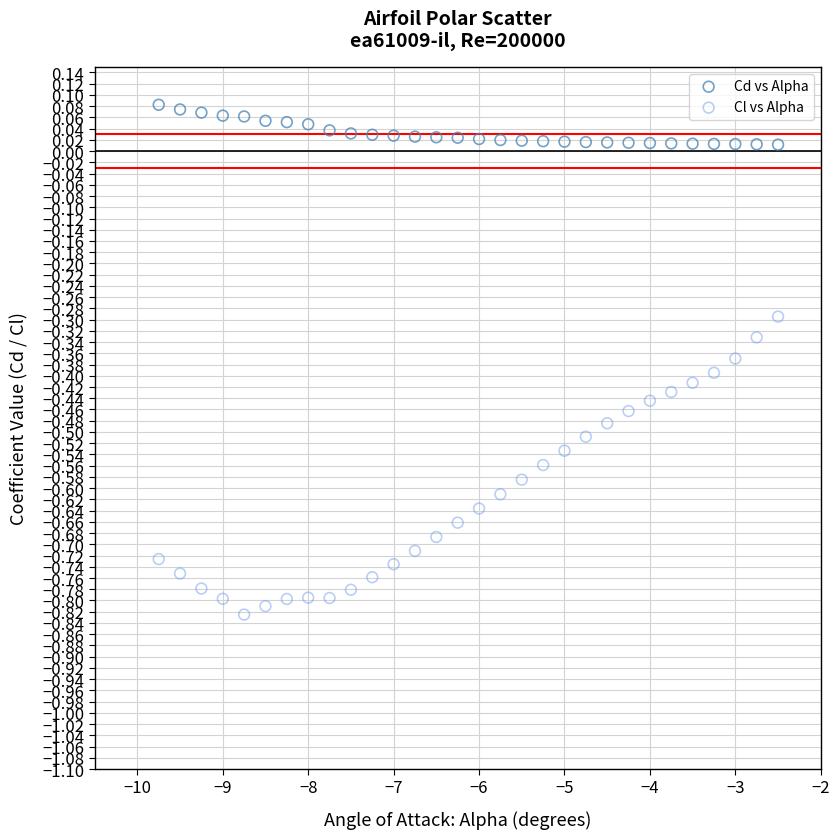

What are all the series names shown in the legend?

Cd vs Alpha, Cl vs Alpha